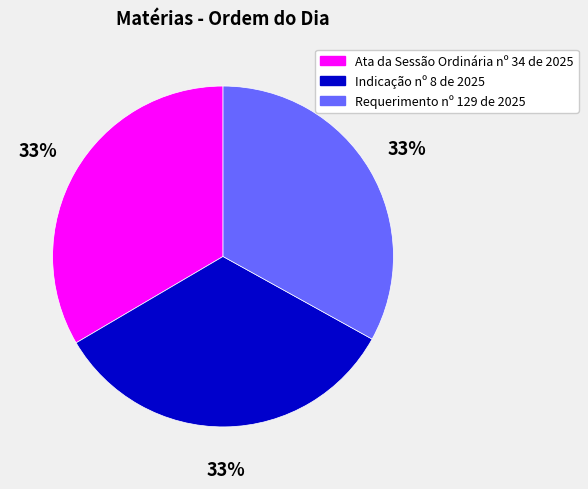

What is the ratio of the value at Requerimento nº 129 de 2025 to the value at Indicação nº 8 de 2025?

1.0